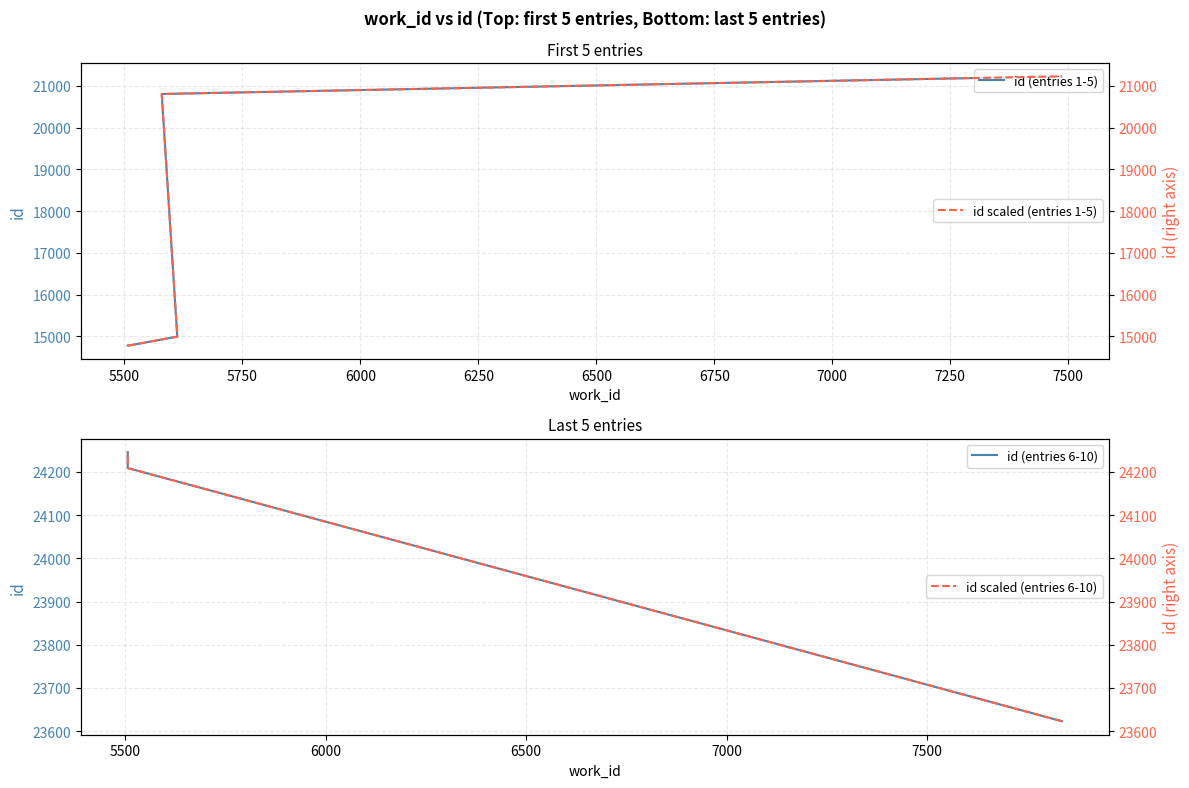

What is the minimum value shown in the chart?

14779